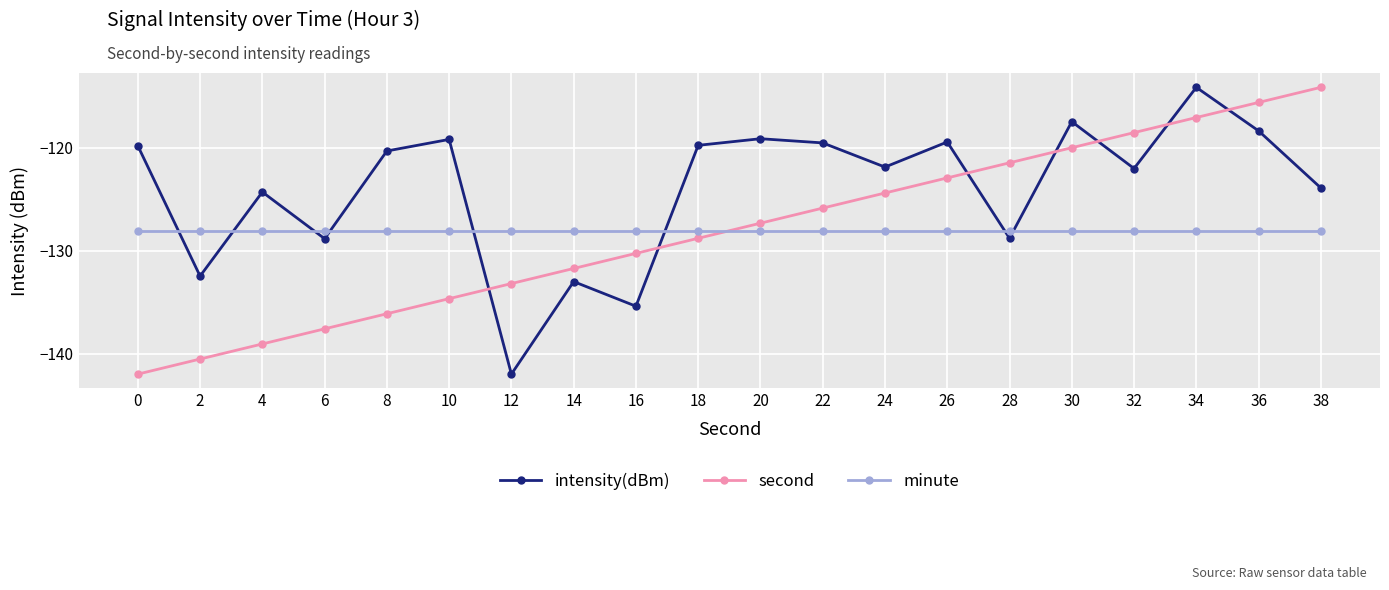

What is the lowest value of the second series?

-142.0